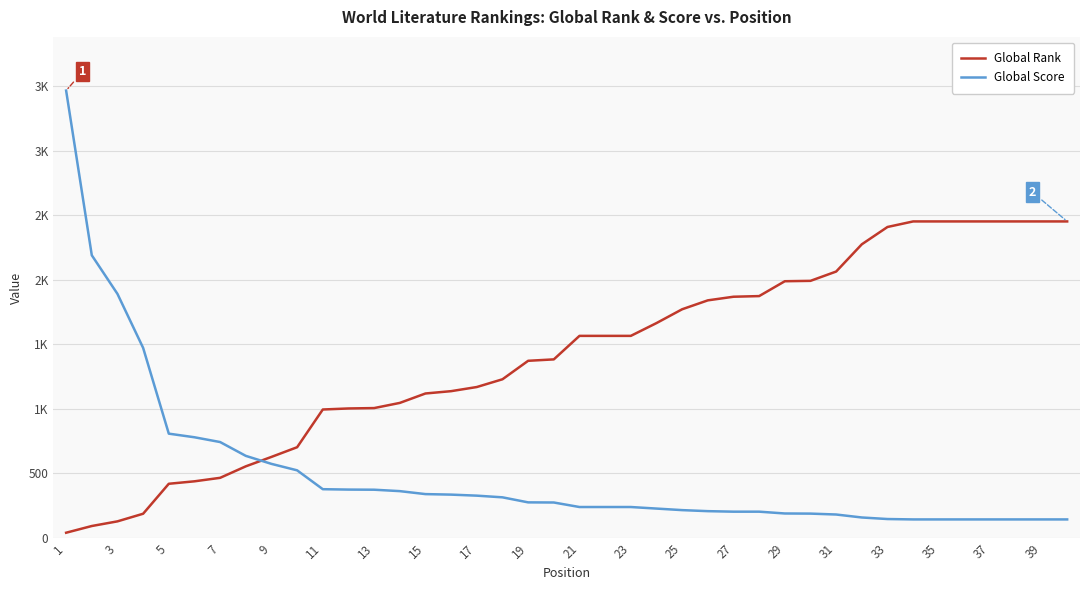

Does the chart have visible grid lines?

Yes